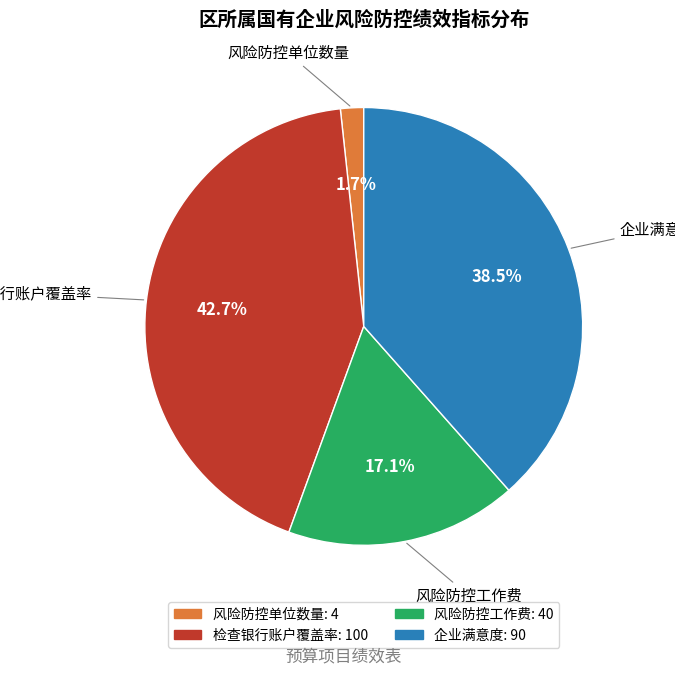

Count the number of slices in the pie.

4